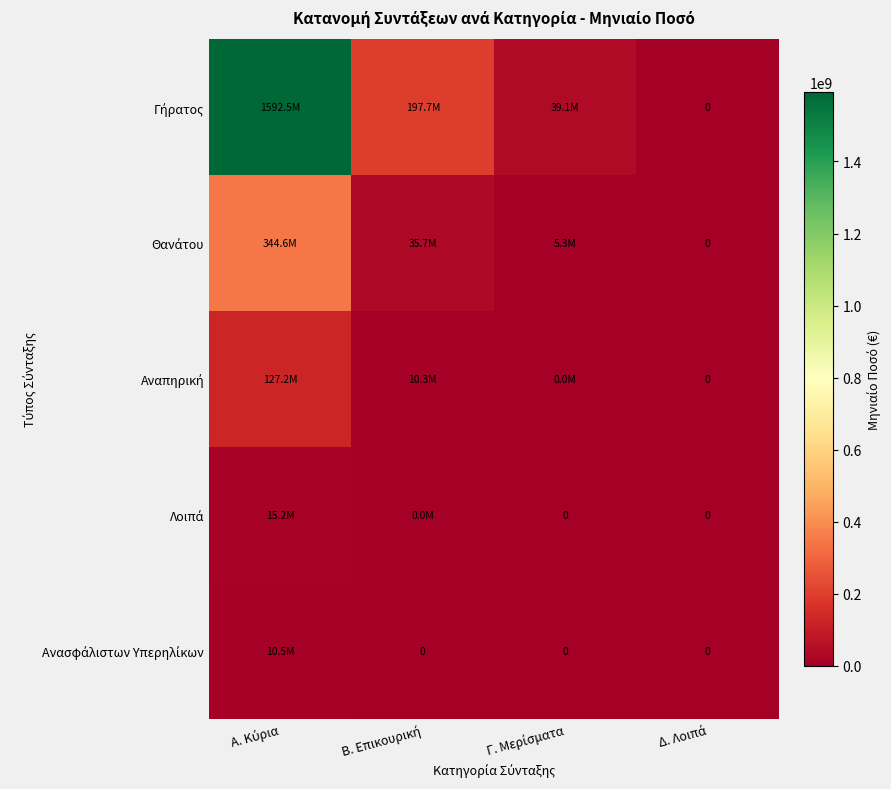

The value of Αναπηρική at Α. Κύρια is 223791684.8. True or false?

False